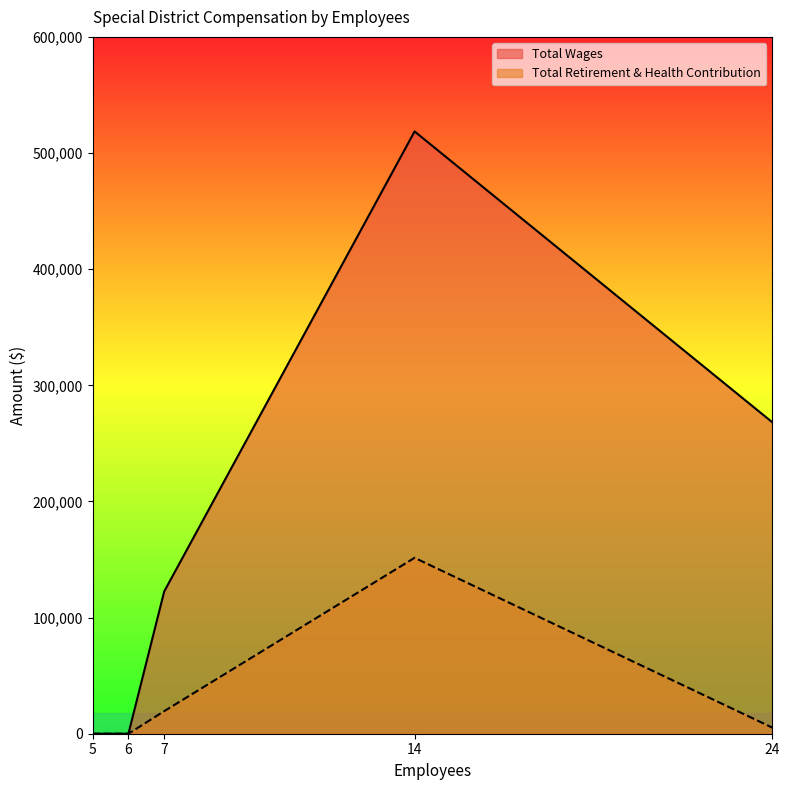

At which category is the sum across all series the highest?

14